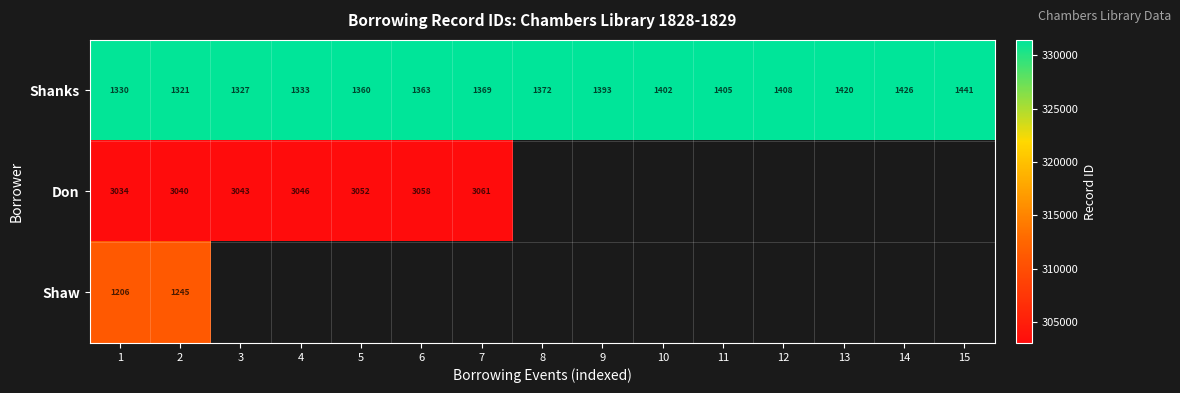

At how many categories does at least one series exceed 327497?

15